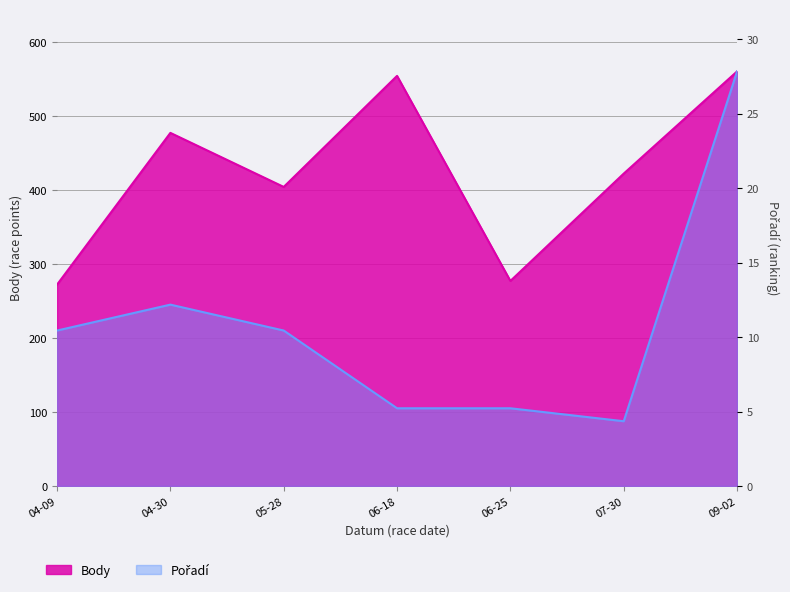

What is the sum of the values at 04-30 and 04-09?

749